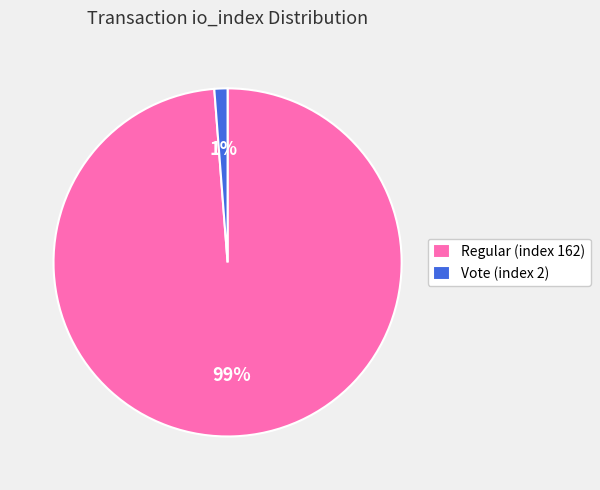

Between Regular (index 162) and Vote (index 2), which is larger?

Regular (index 162)